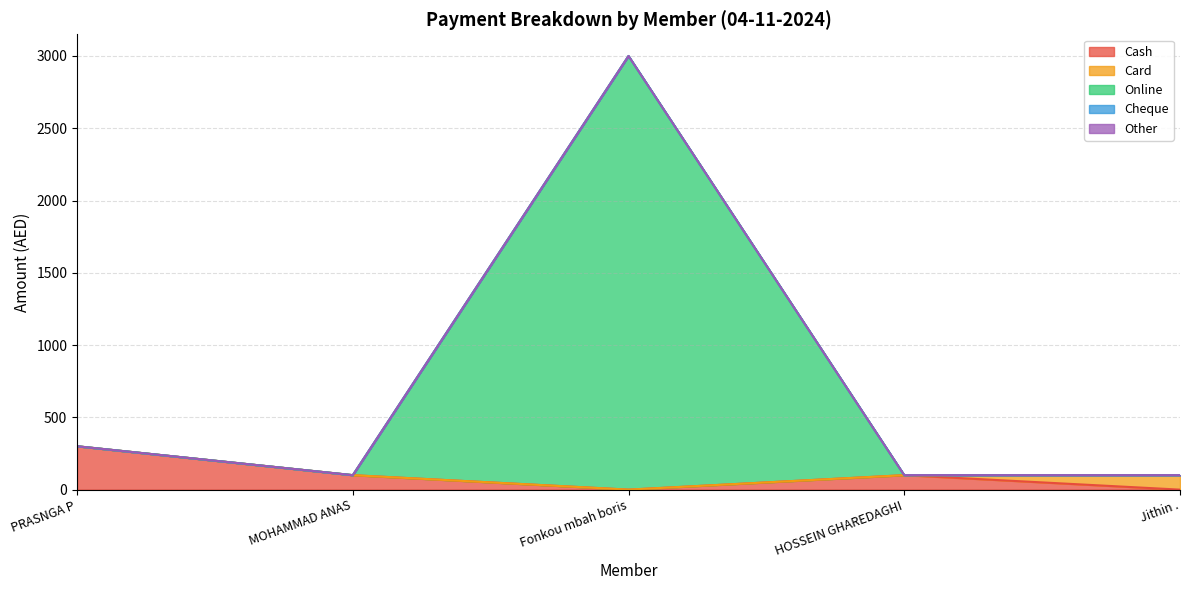

What is the highest value of the Cash series?

300